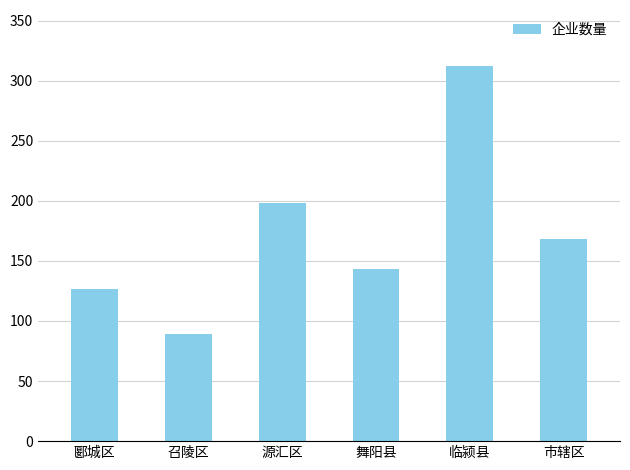

Reading left to right, what are all the values shown in this chart?

127	89	198	143	312	168